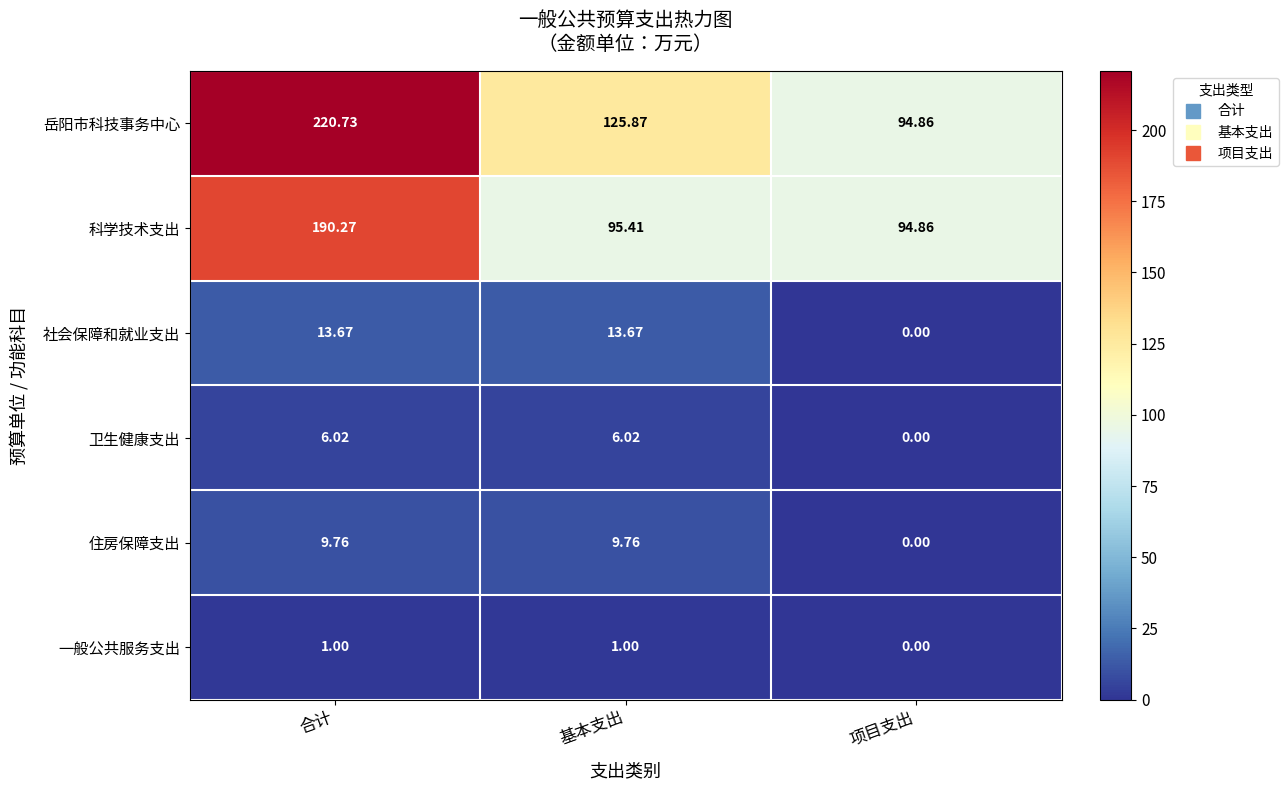

Rank the series by their maximum value, from lowest to highest.

一般公共服务支出, 卫生健康支出, 住房保障支出, 社会保障和就业支出, 科学技术支出, 岳阳市科技事务中心